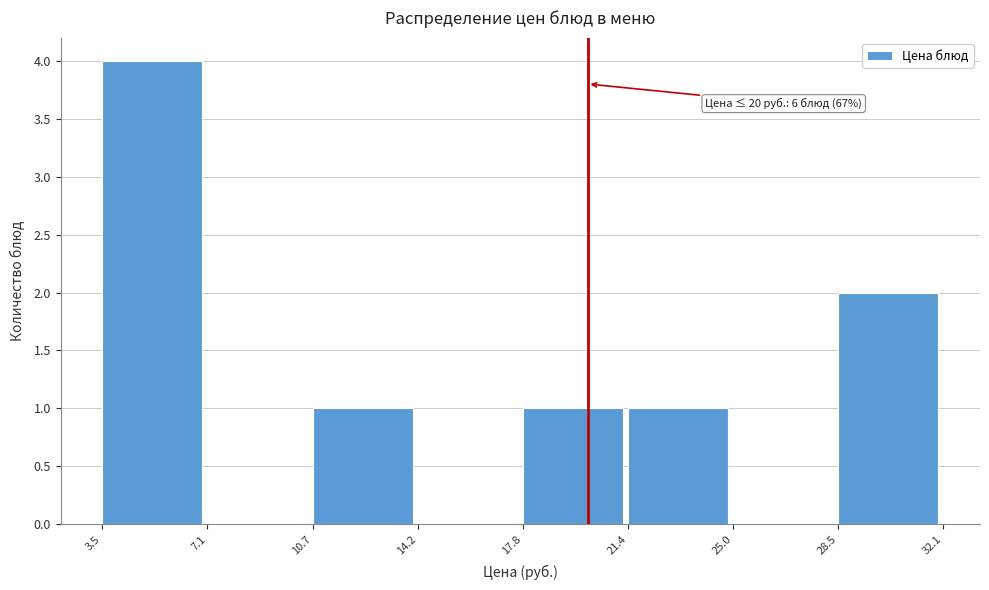

Over which range of the x-axis is the bar tallest?

3.5 to 7.1